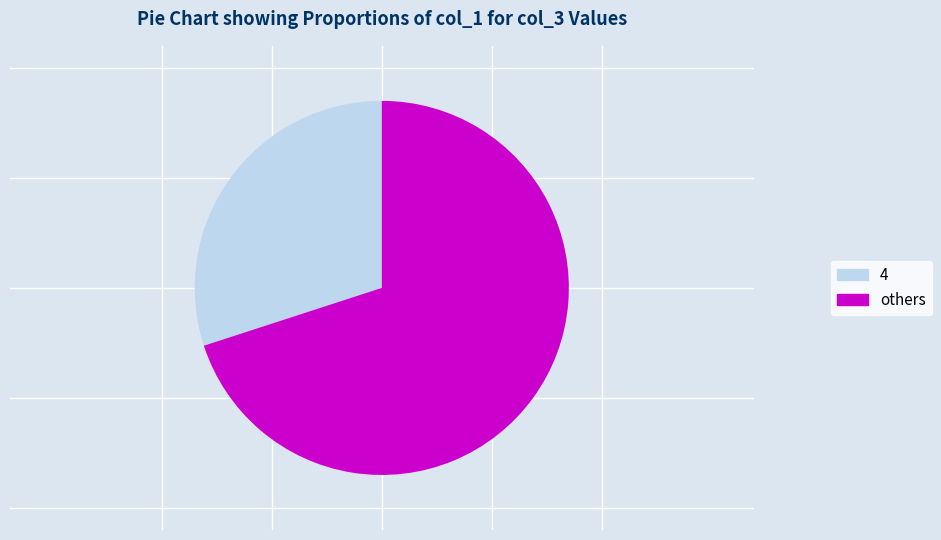

Is there any slice that represents more than half of the pie?

Yes